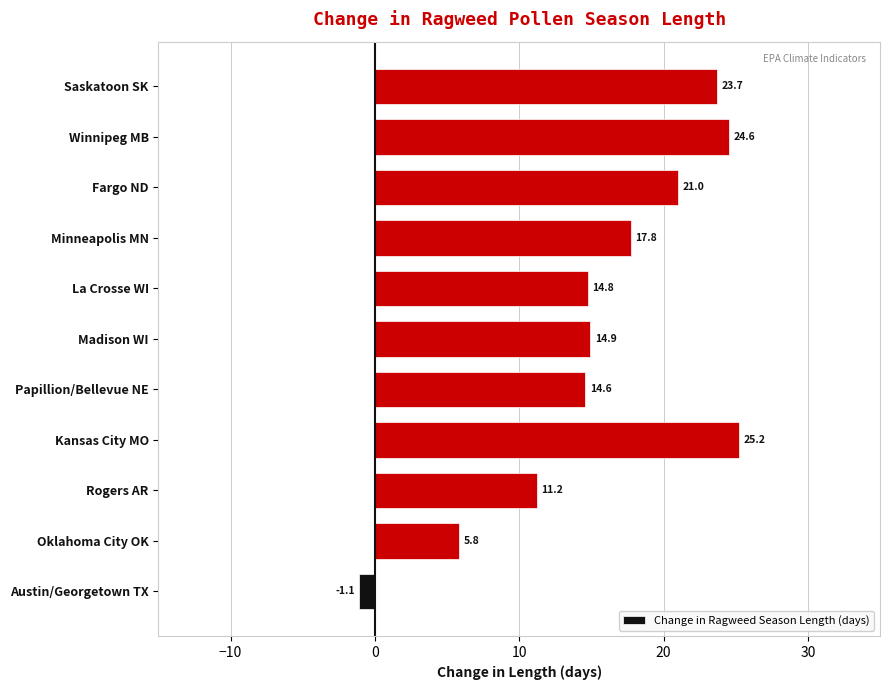

Reading bottom to top, list all the values displayed in this chart.

Austin/Georgetown TX=-1.1	Oklahoma City OK=5.8	Rogers AR=11.2	Kansas City MO=25.2	Papillion/Bellevue NE=14.6	Madison WI=14.9	La Crosse WI=14.8	Minneapolis MN=17.8	Fargo ND=21.0	Winnipeg MB=24.6	Saskatoon SK=23.7